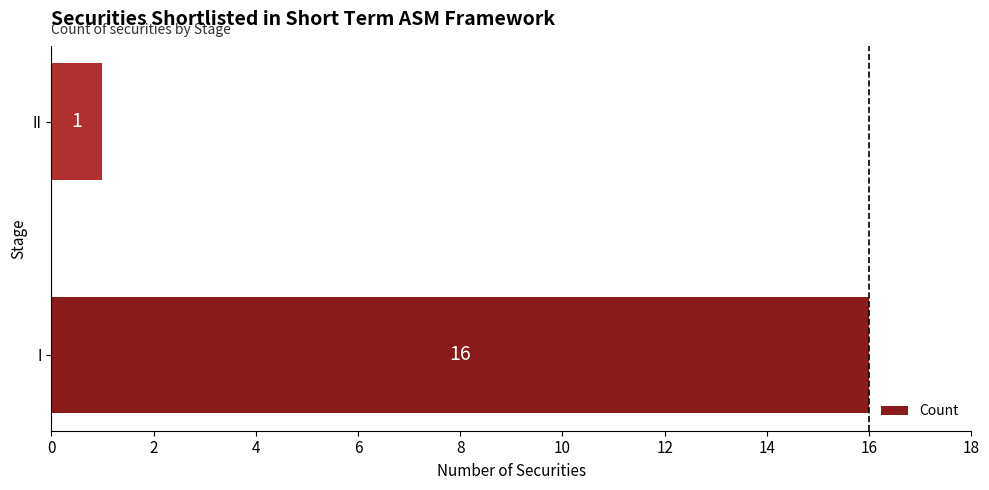

How many data points are less than 16?

1